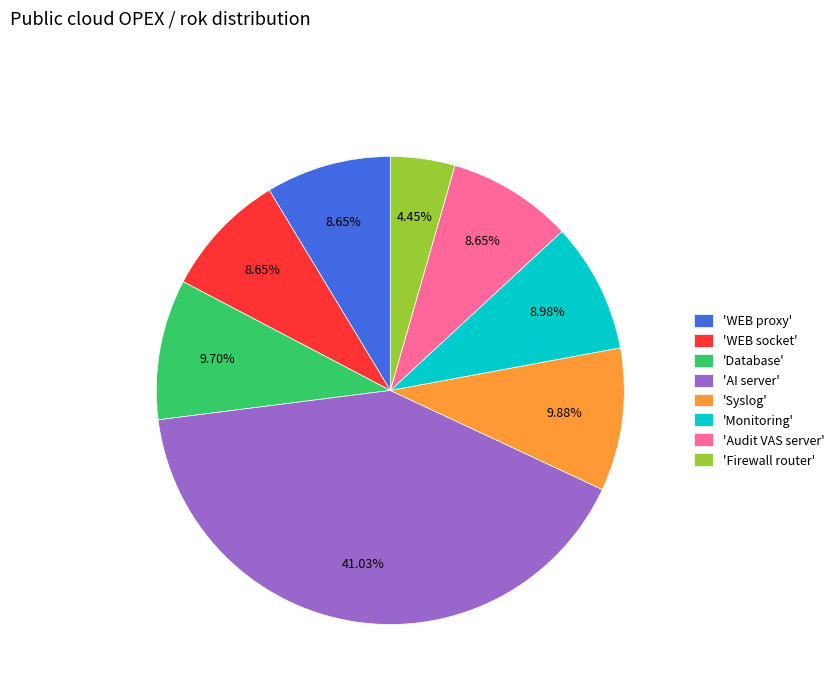

What is the ratio of the value at 'AI server' to the value at 'Database'?

4.2